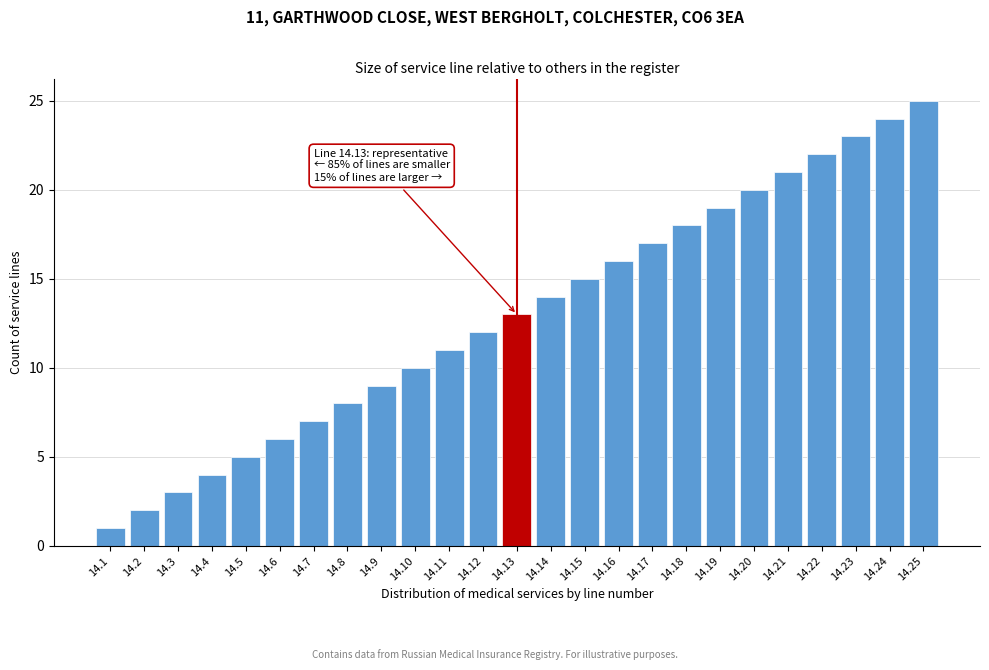

What is the change in value from 14.14 to 14.22?

+8